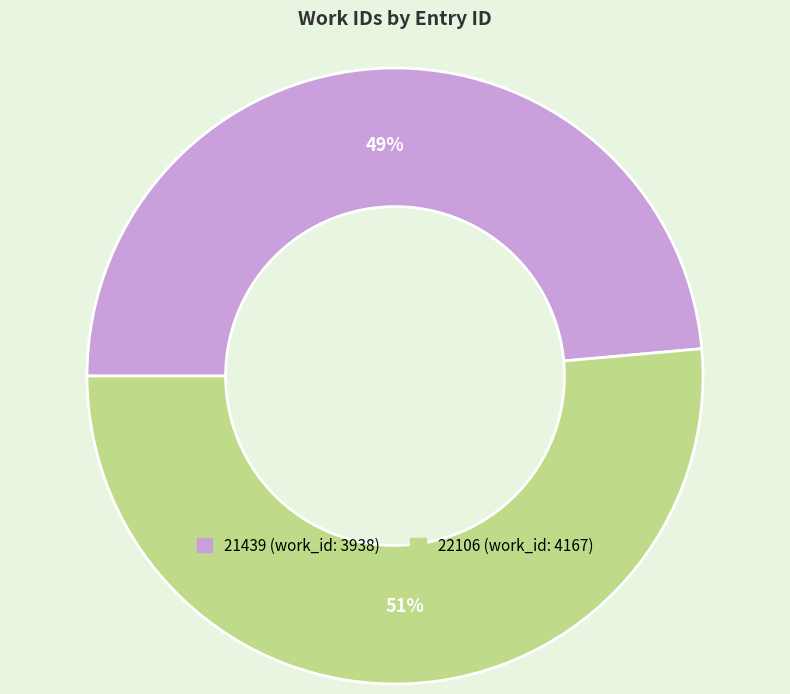

Count the number of slices in the pie.

2